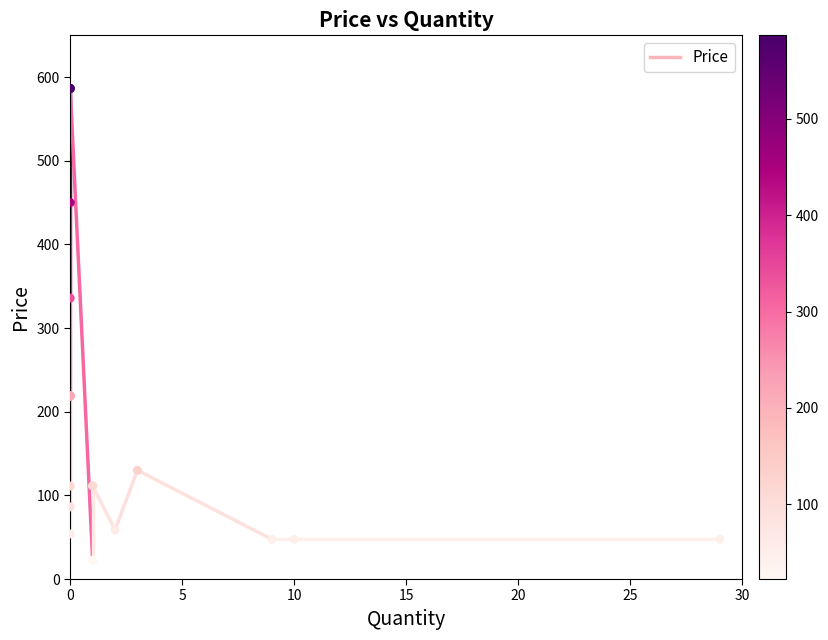

What Y value in the scatter plot is closest to 304?

335.8